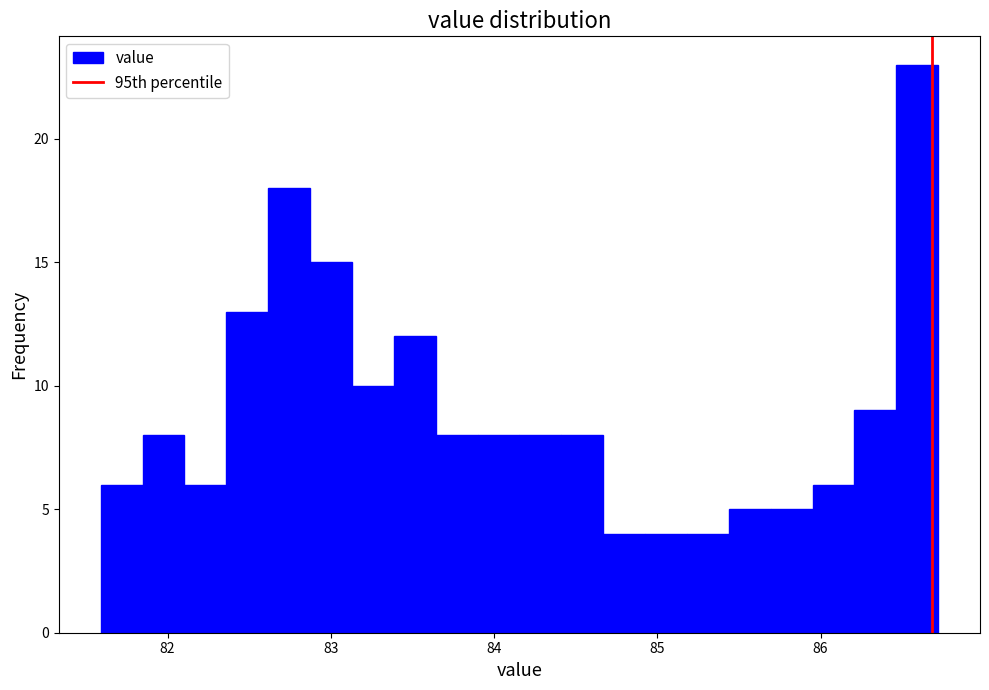

Read against the x-axis, roughly where is the centre of the tallest bar?

86.6